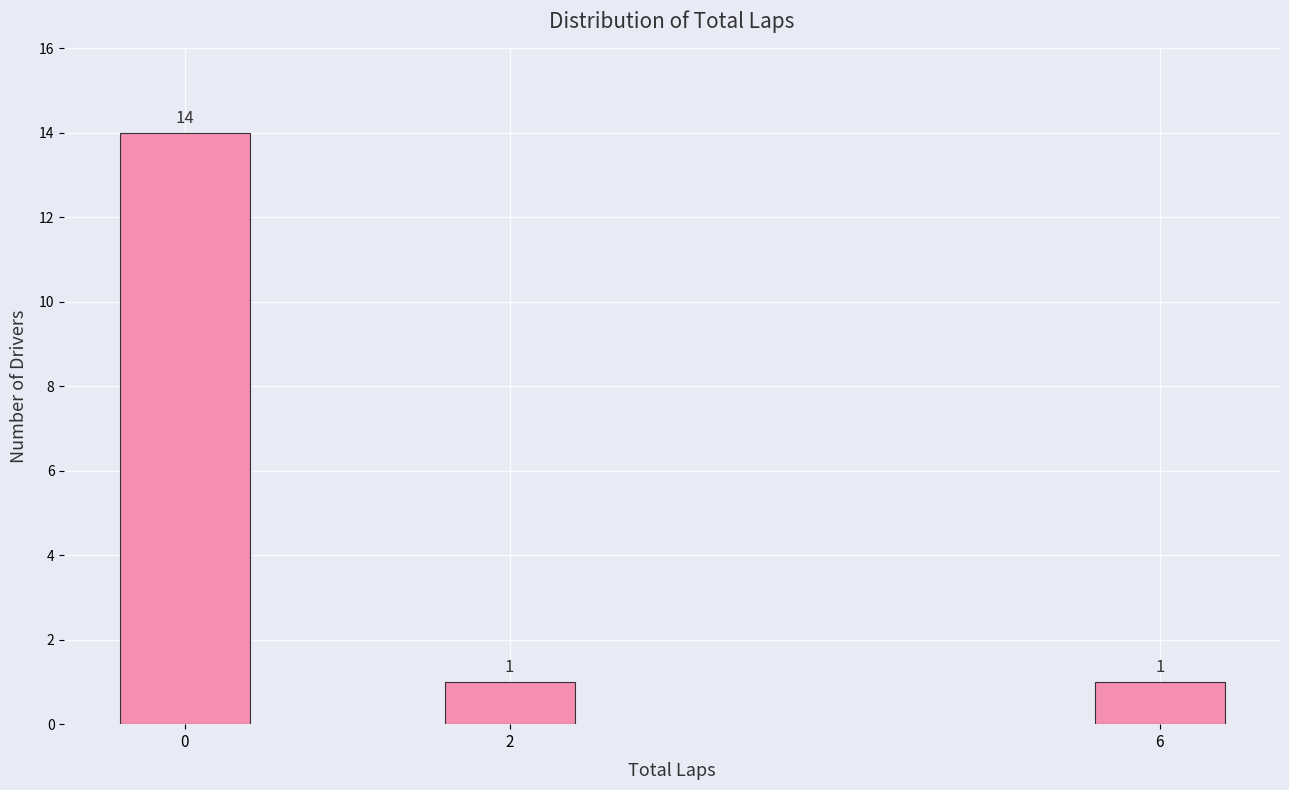

Reading right to left, list all the values displayed in this chart.

6=1	2=1	0=14